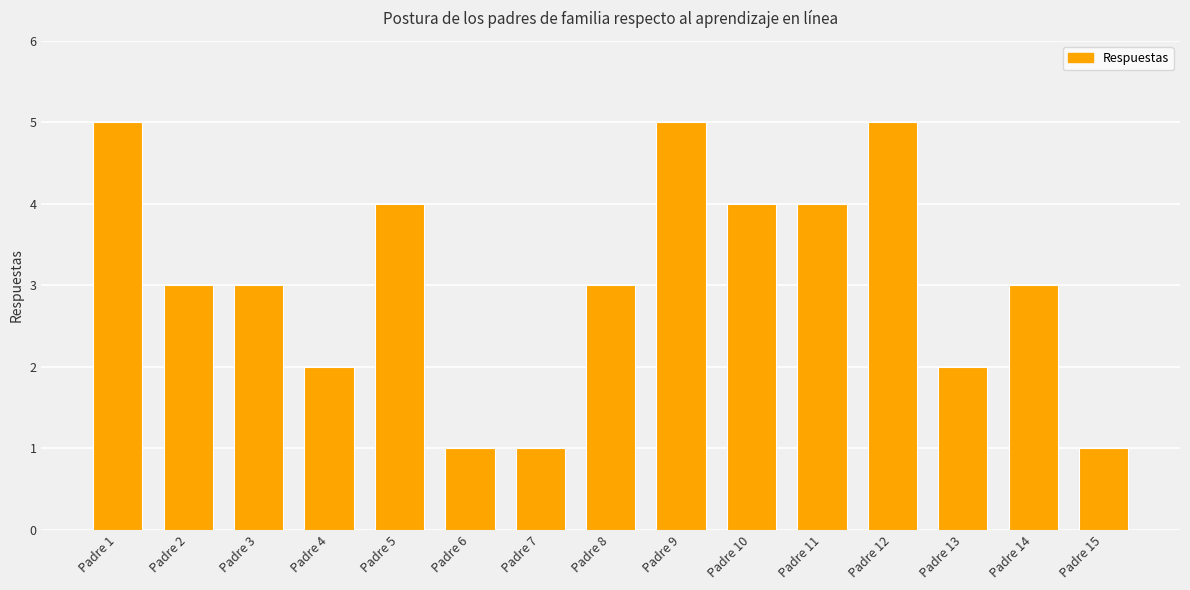

True or false: the data shows 5 at Padre 8.

False